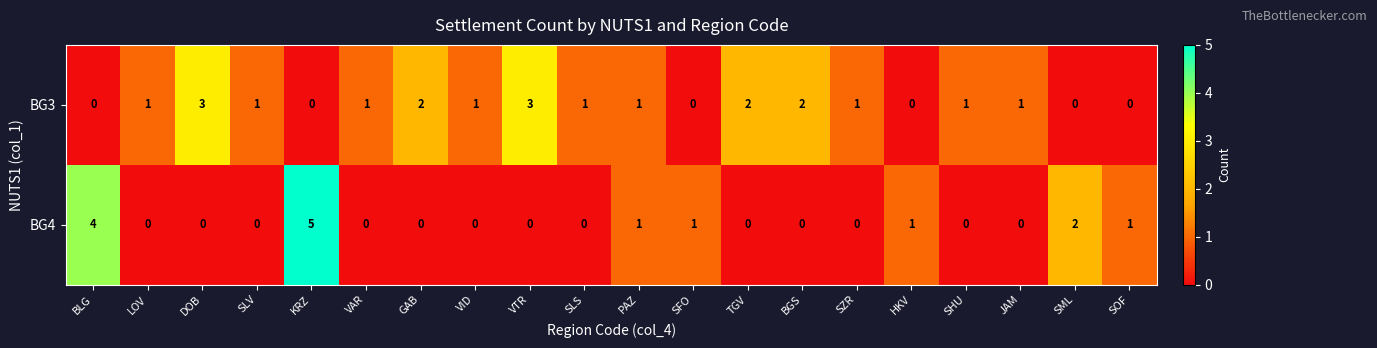

At which category is the sum across all series the highest?

KRZ